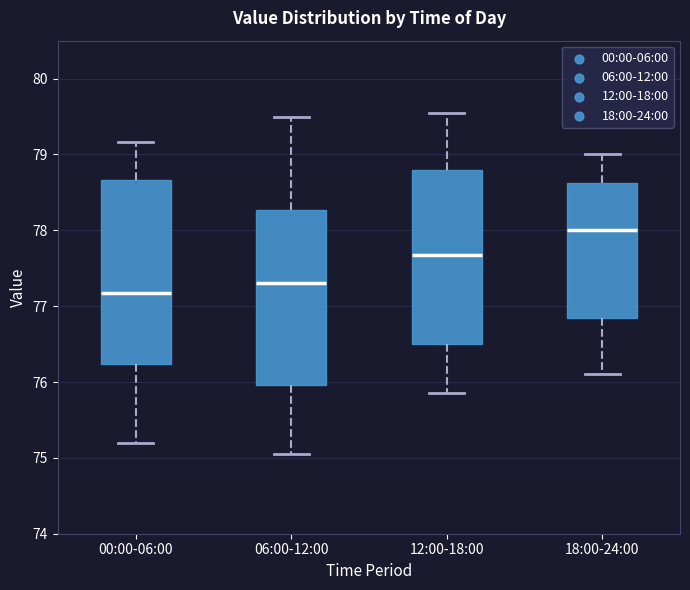

Which box has the lowest median line?

00:00-06:00